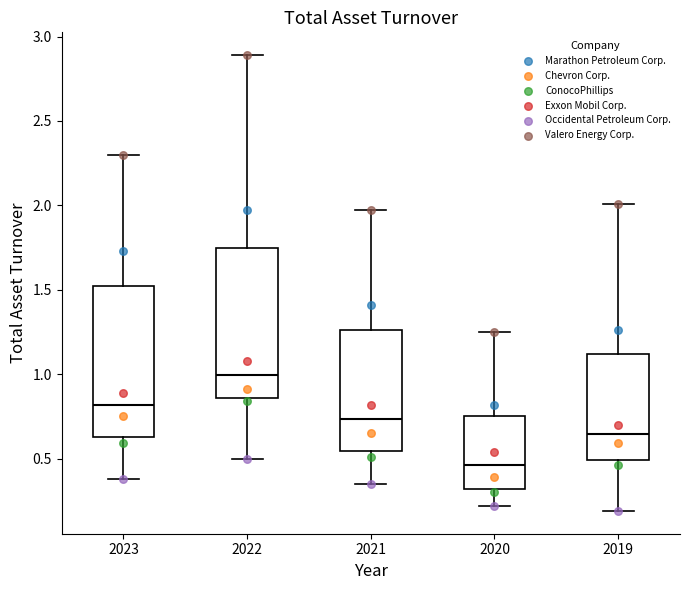

Reading left to right, transcribe this box plot: for each box, give where its median line is, the range the box spans, and where its two whiskers end, as read against the y-axis. The values are not printed on the chart, so give them approximately, as read against the axis.

2023: median 0.80, box 0.65 to 1.50, whiskers 0.40 to 2.30
2022: median 1.00, box 0.85 to 1.75, whiskers 0.50 to 2.90
2021: median 0.75, box 0.55 to 1.25, whiskers 0.35 to 1.95
2020: median 0.45, box 0.30 to 0.75, whiskers 0.20 to 1.25
2019: median 0.65, box 0.50 to 1.10, whiskers 0.20 to 2.00